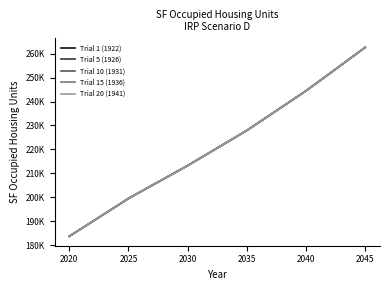

Does the chart display data point markers on the line(s)?

No